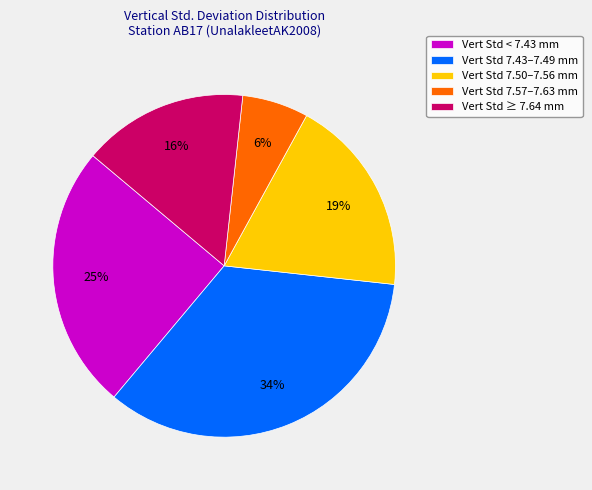

What percentage is the Vert Std 7.50–7.56 mm slice, to the nearest percent?

19%